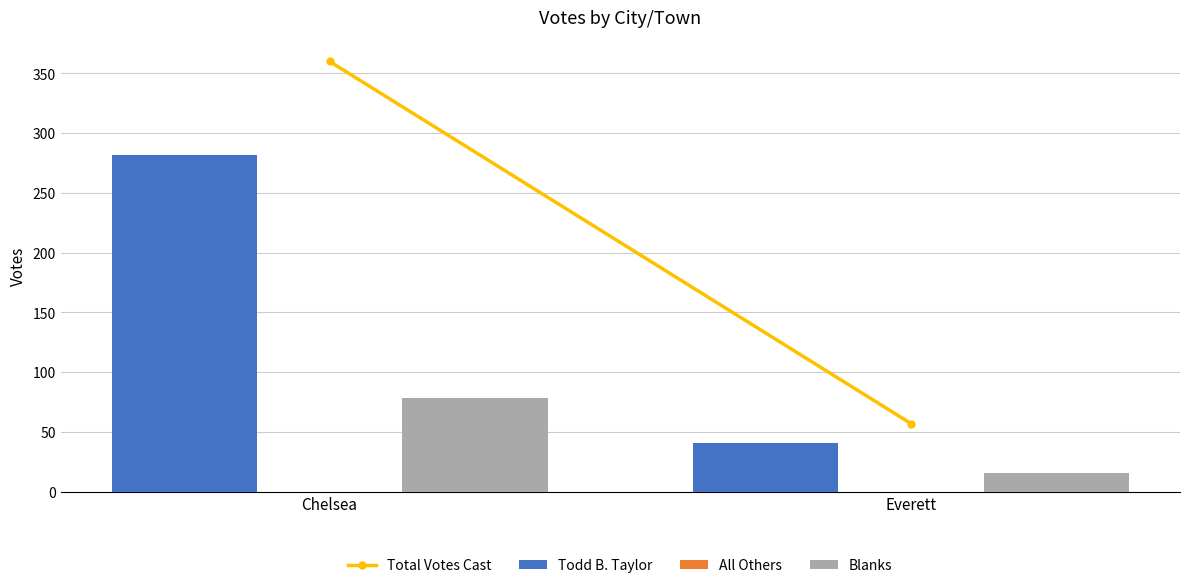

Which label corresponds to the smallest value in the chart?

Everett